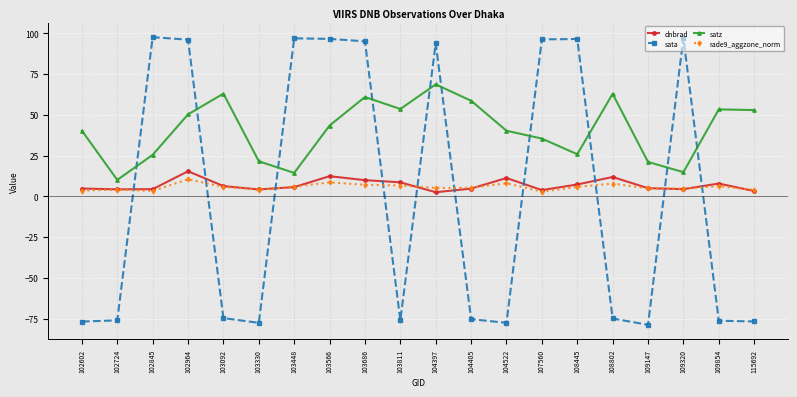

What is the value of the rade9_aggzone_norm point at the 2nd from the left?

4.1